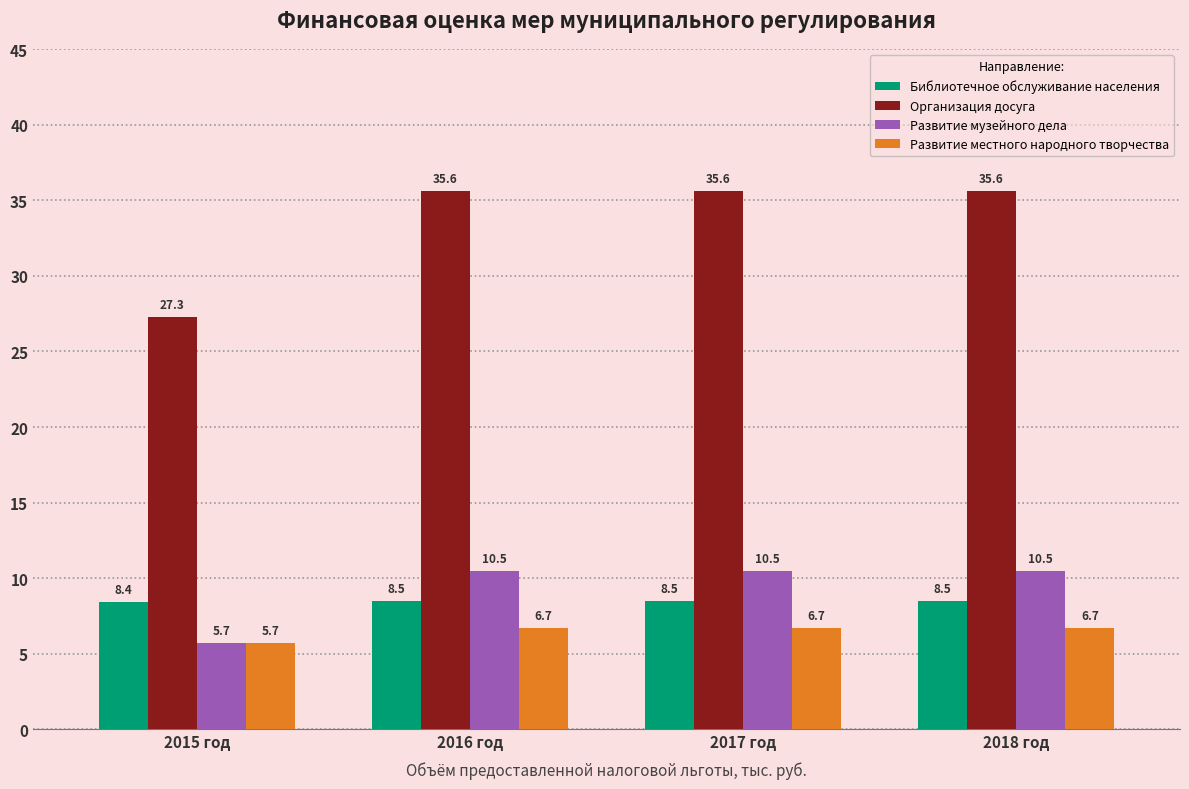

Is the value of Развитие местного народного творчества at 2018 год greater than the value of Организация досуга at 2017 год?

No